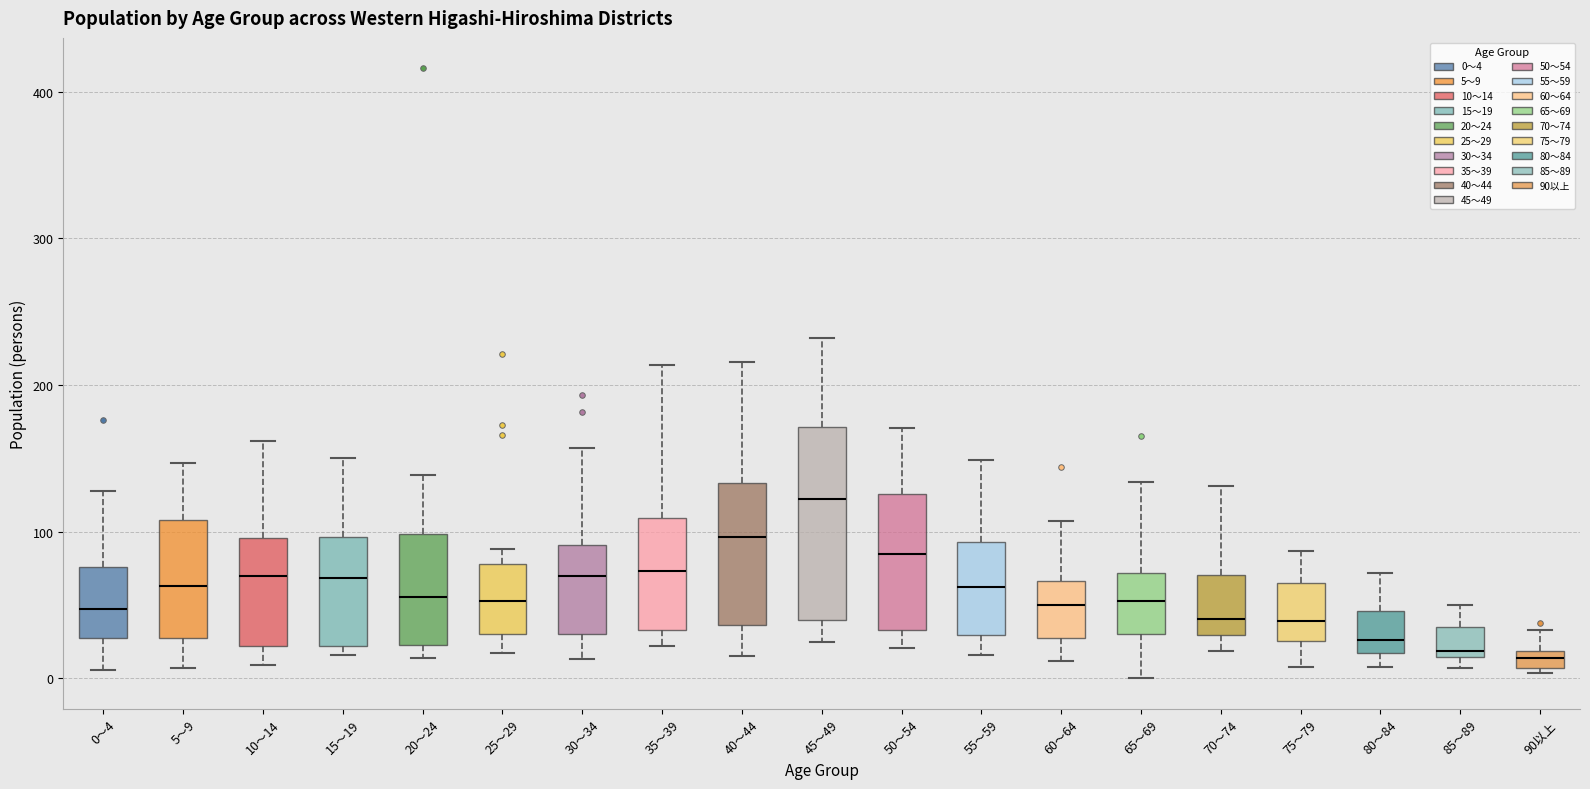

Where does the upper whisker of the box for 0～4 end on the y-axis? The values are not printed on the chart, so give them approximately, as read against the axis.

130